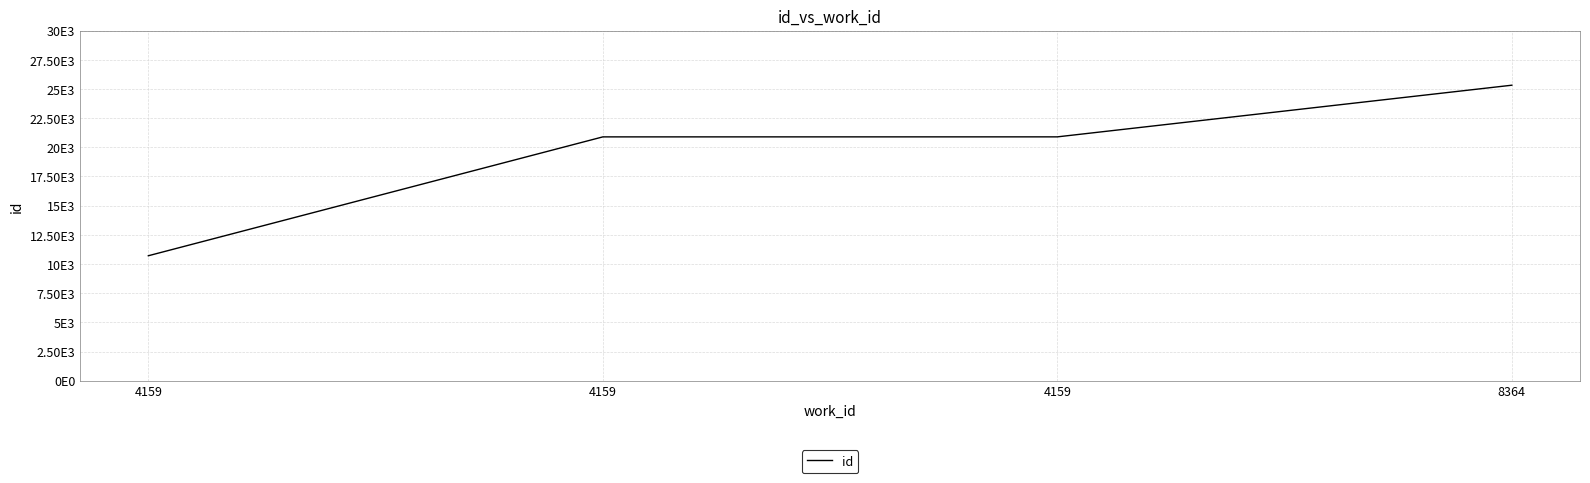

Does the chart have visible grid lines?

Yes